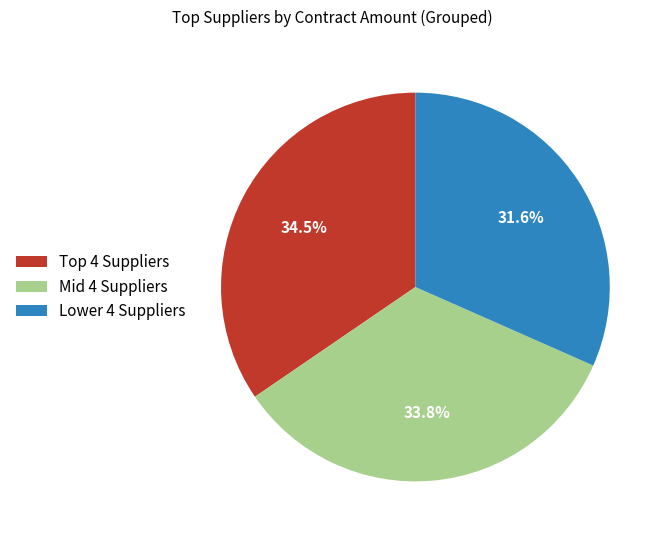

Combined, do Lower 4 Suppliers and Mid 4 Suppliers account for over 50%?

Yes